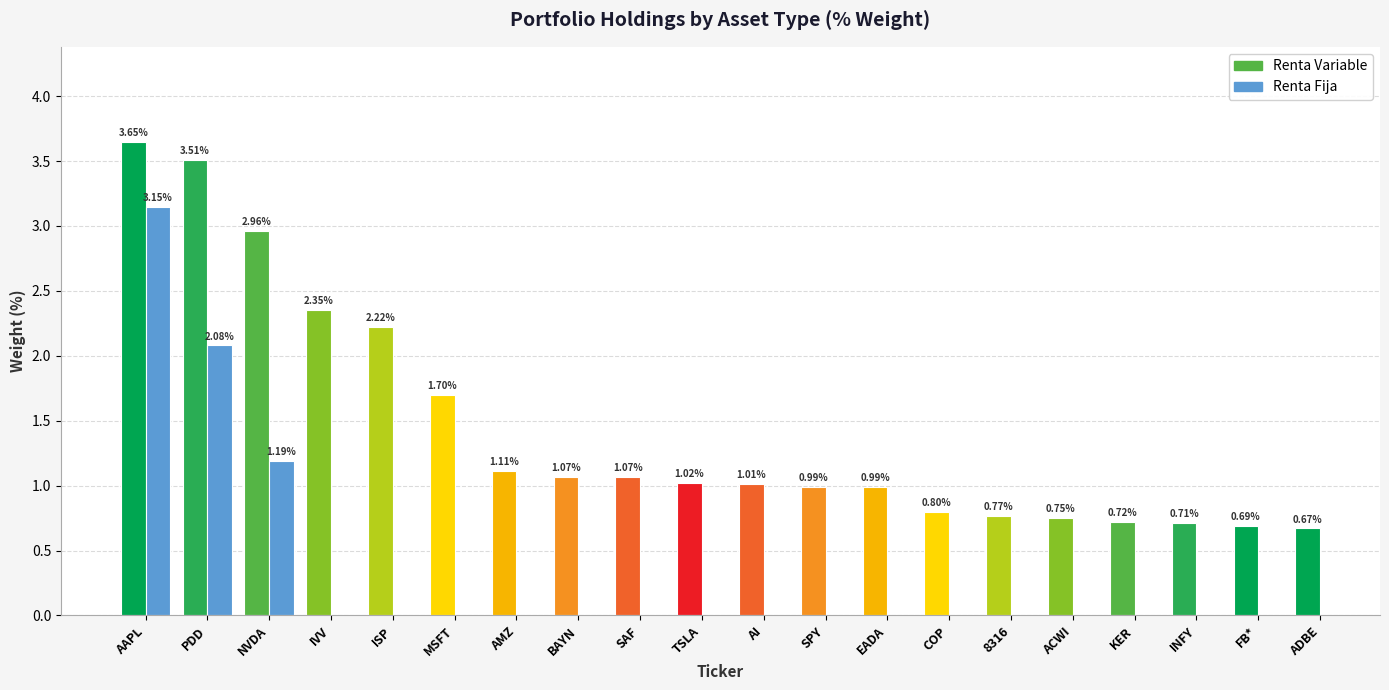

What is the difference between the second highest and second lowest values in the Renta Fija series?

2.1